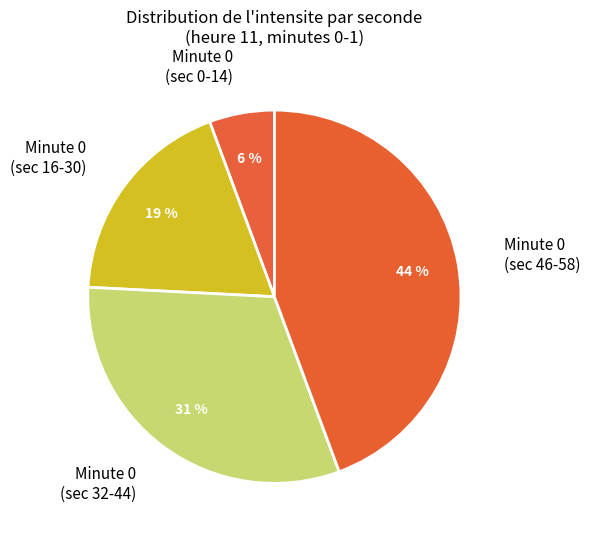

The Minute 0 (sec 16-30) slice represents 30% of the pie. True or false?

False